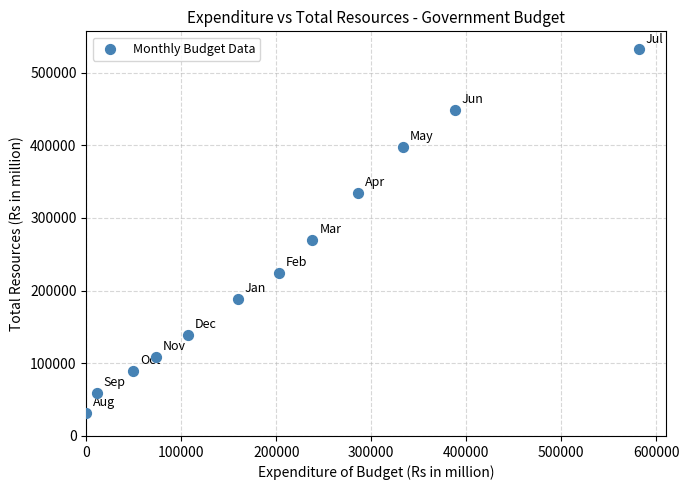

What Y value in the scatter plot is closest to 281985?

269863.0